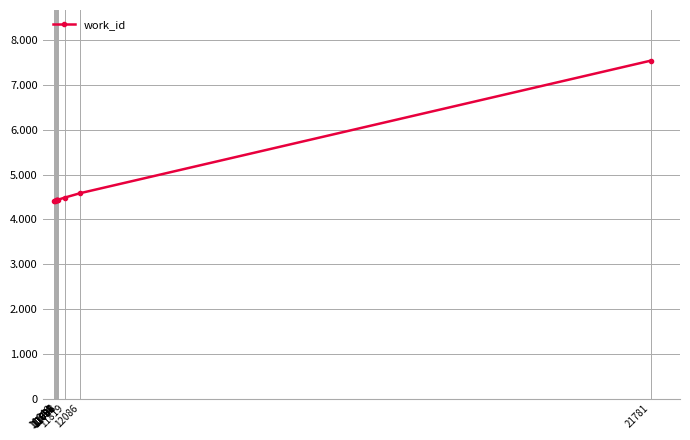

Is this an area chart (filled region under the line)?

No